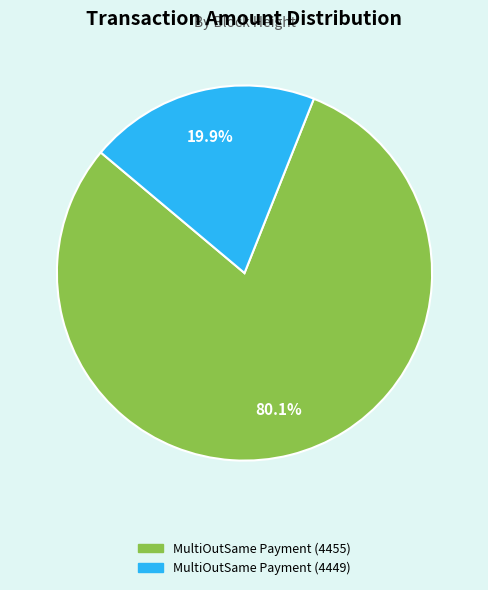

Does MultiOutSame Payment (4449) account for over 50% of the chart?

No